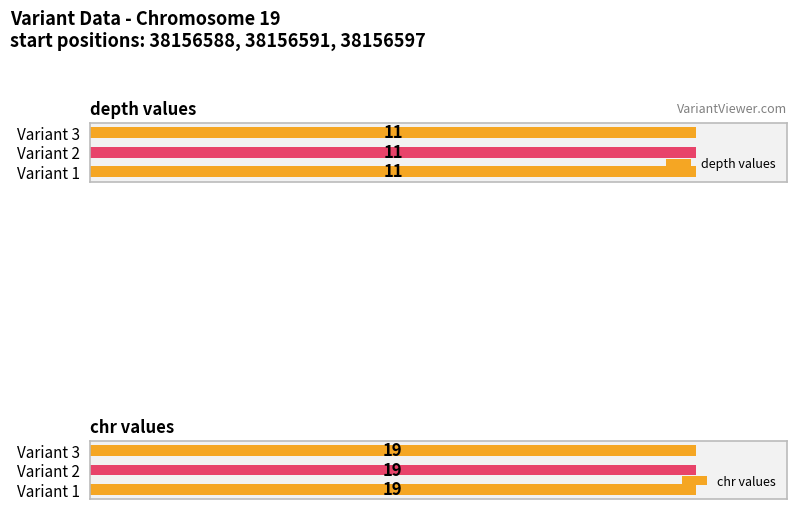

The chr series shows 5 at 38156597. True or false?

False